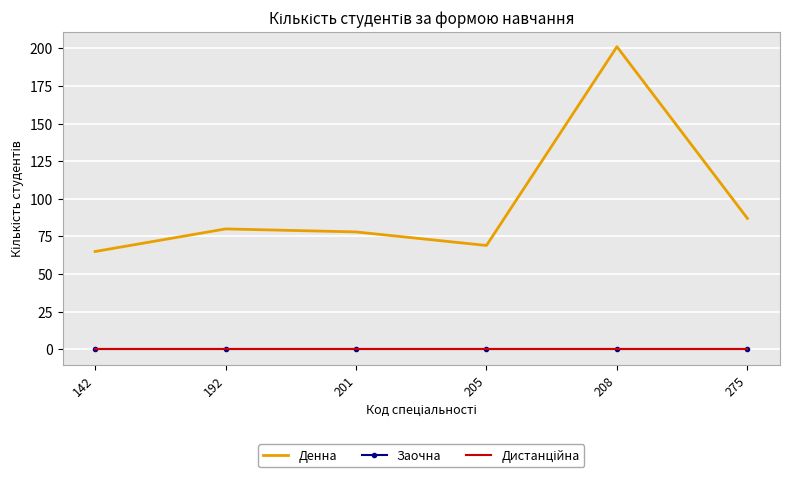

Which label corresponds to the largest value in the chart?

208